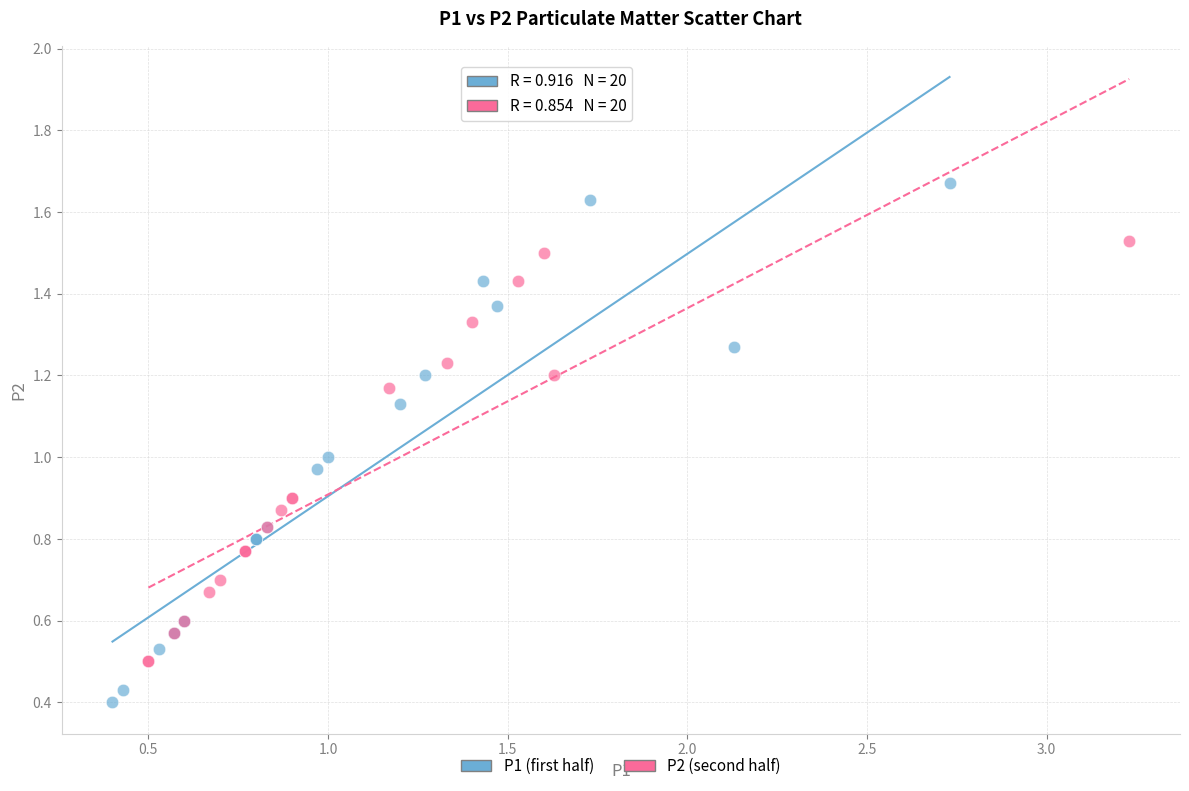

Which series contains the lowest Y value?

P1 (first half)